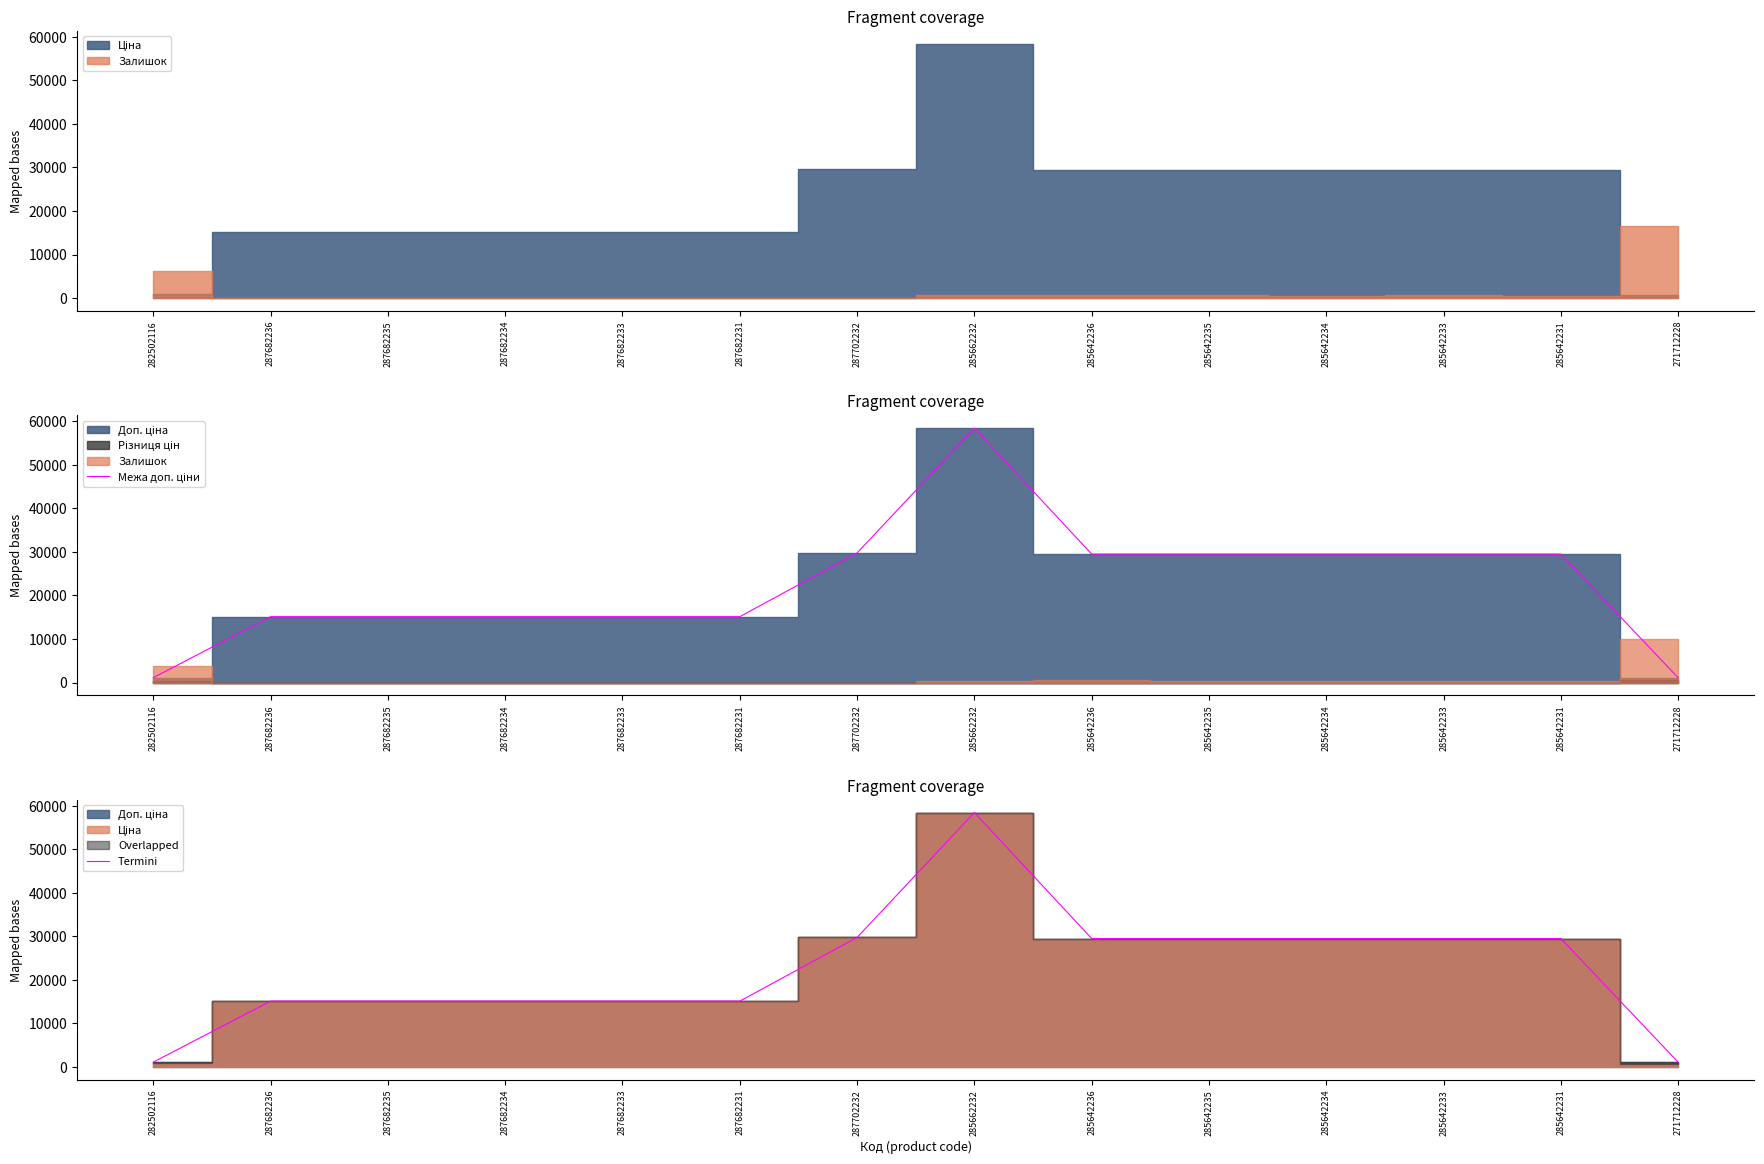

The Termini series shows 15120.0 at 287682234. True or false?

True